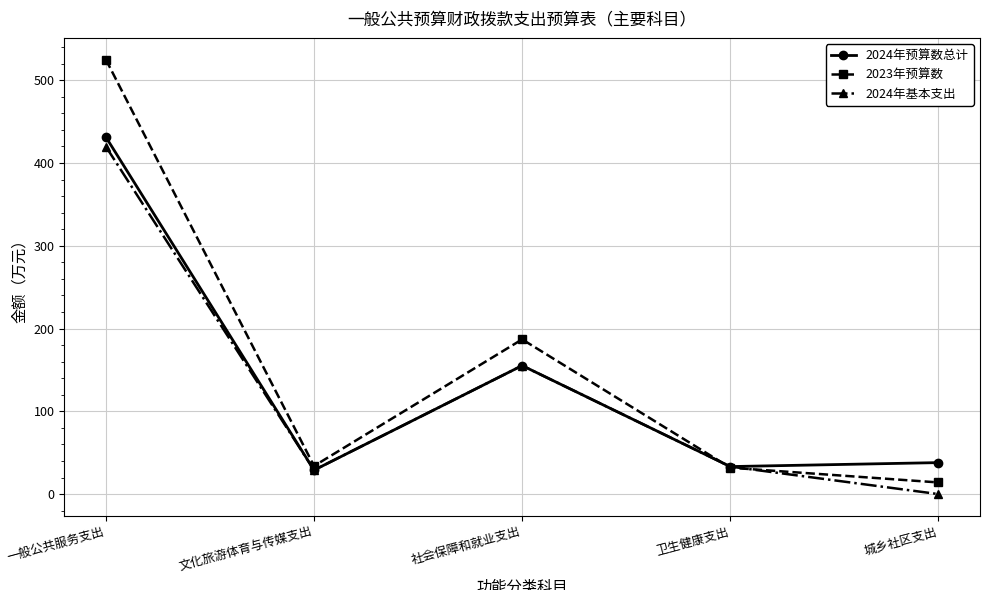

How many interior local peaks does the 2023年预算数 series have?

1